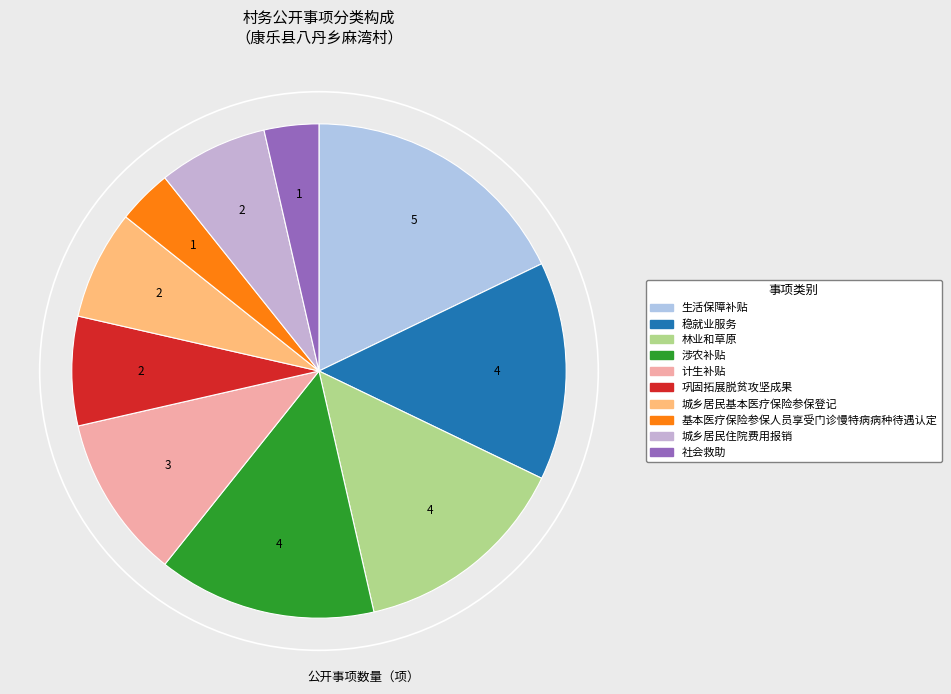

Rank the categories by value from lowest to highest.

基本医疗保险参保人员享受门诊慢特病病种待遇认定, 社会救助, 巩固拓展脱贫攻坚成果, 城乡居民基本医疗保险参保登记, 城乡居民住院费用报销, 计生补贴, 稳就业服务, 林业和草原, 涉农补贴, 生活保障补贴